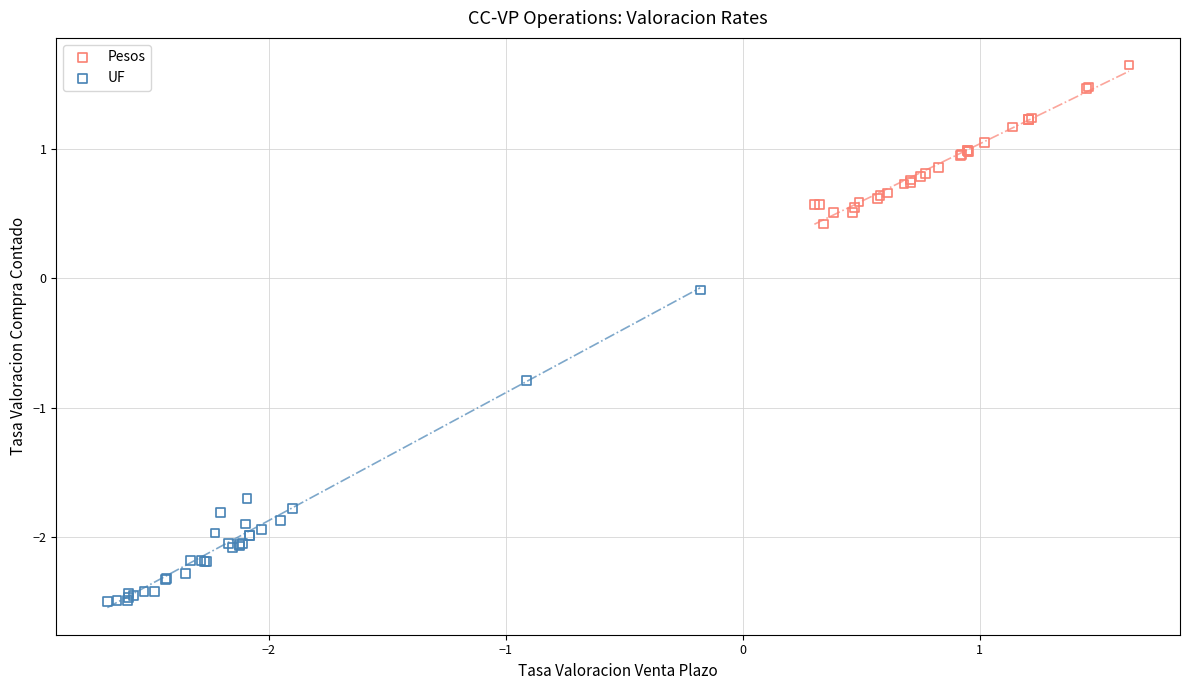

Which series reaches the maximum Y coordinate?

Pesos